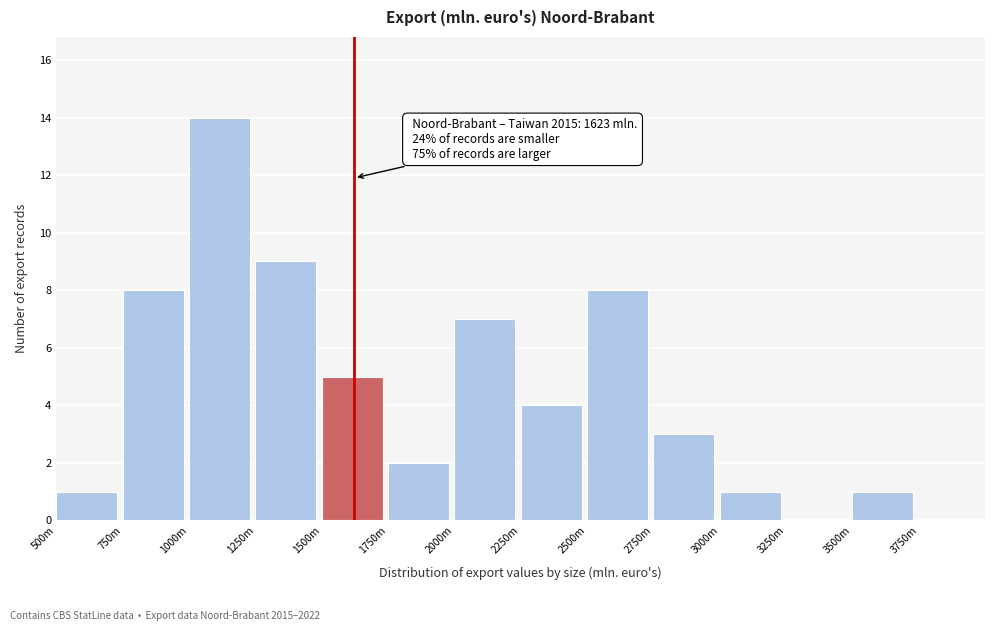

Reading right to left, what are all the values shown in this chart?

3750m=0	3500m=1	3250m=0	3000m=1	2750m=3	2500m=8	2250m=4	2000m=7	1750m=2	1500m=5	1250m=9	1000m=14	750m=8	500m=1